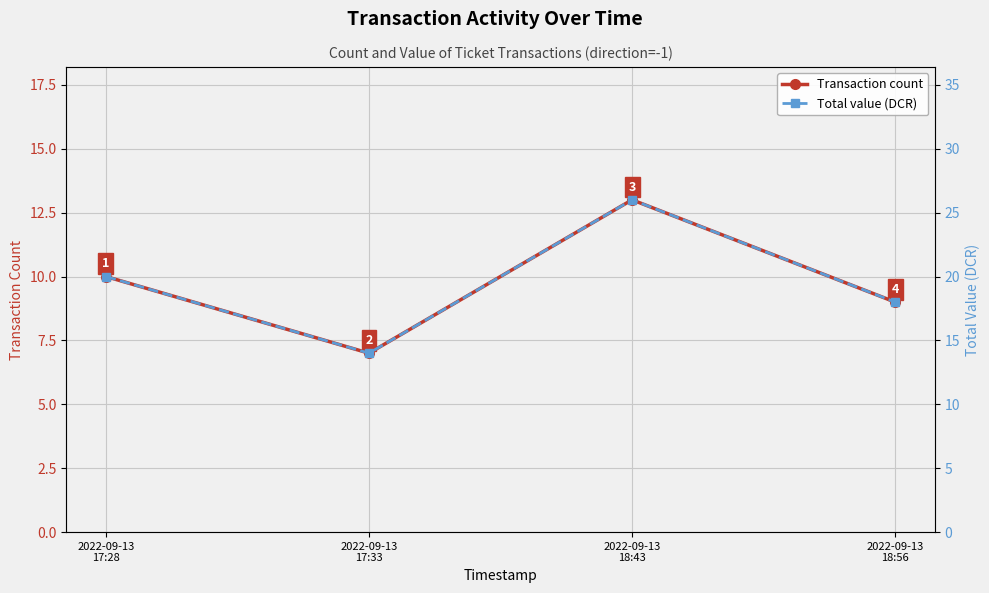

At which category does Total value (DCR) reach its first local valley?

2022-09-13
17:33